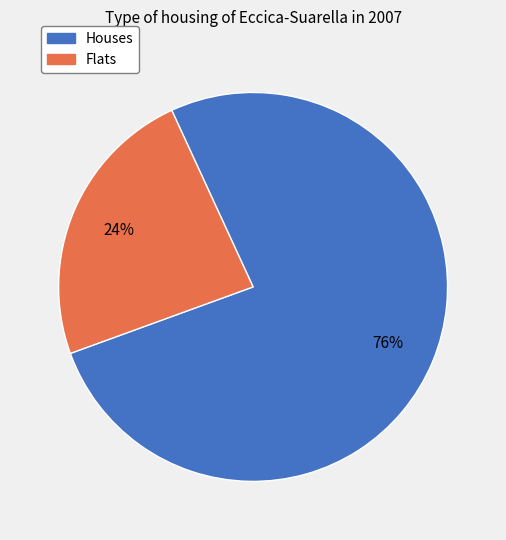

Is there any slice that represents more than half of the pie?

Yes